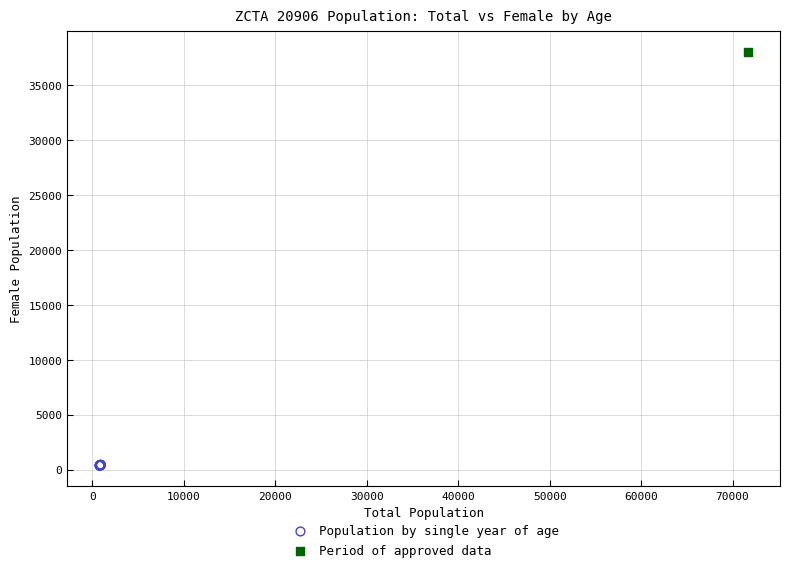

What are all the series names shown in the legend?

Population by single year of age, Period of approved data